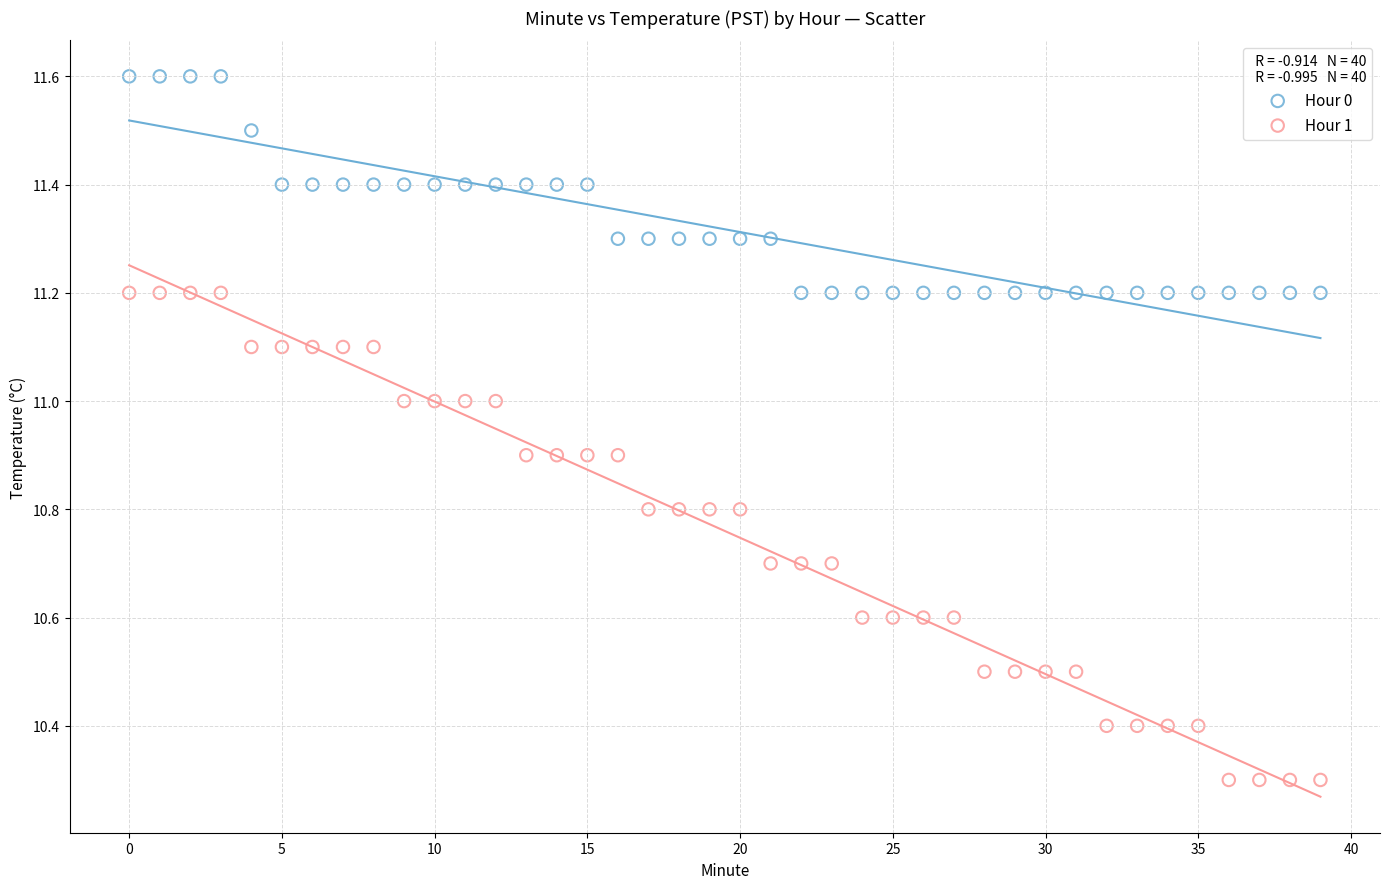

Which series contains the highest Y value?

Hour 0